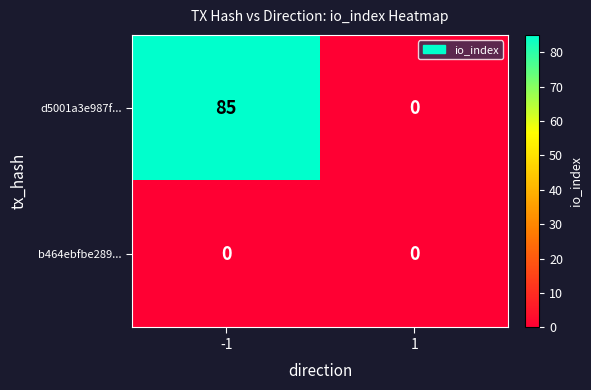

What is the difference between the maximum and minimum values in the d5001a3e987f... series?

85